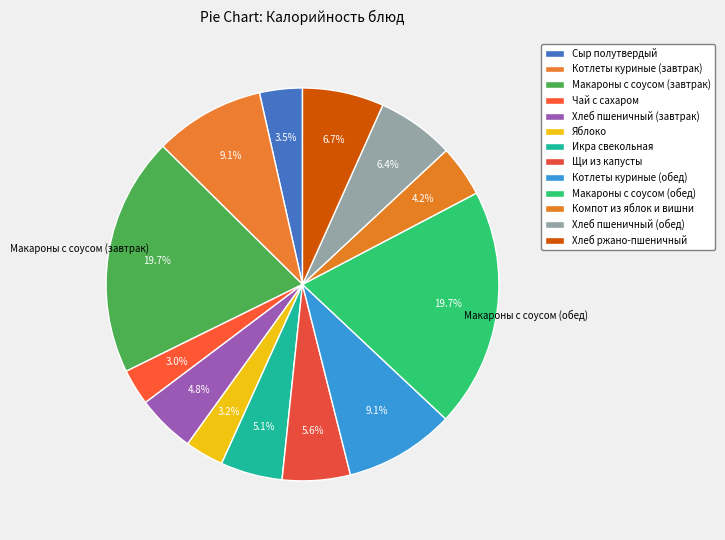

Does Макароны с соусом (обед) account for over 50% of the chart?

No